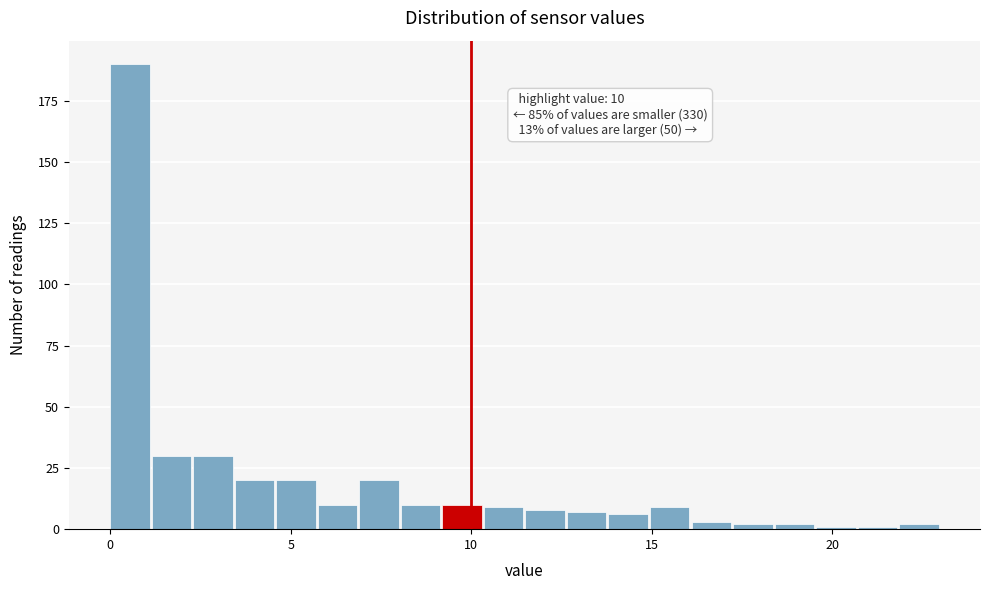

Around what value on the x-axis is the tallest bar? Give the approximate position of its centre, as read against the axis.

0.5